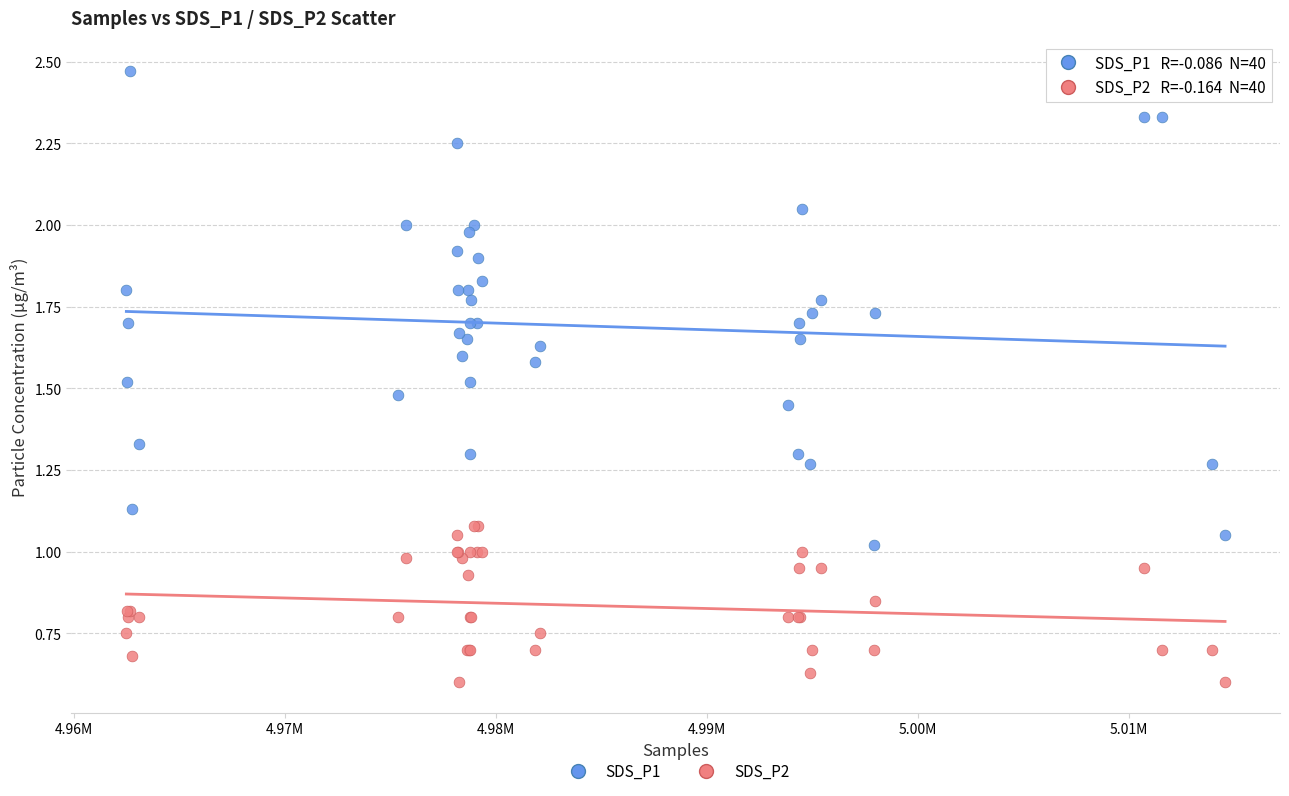

Which series has the widest spread of Y values?

SDS_P1